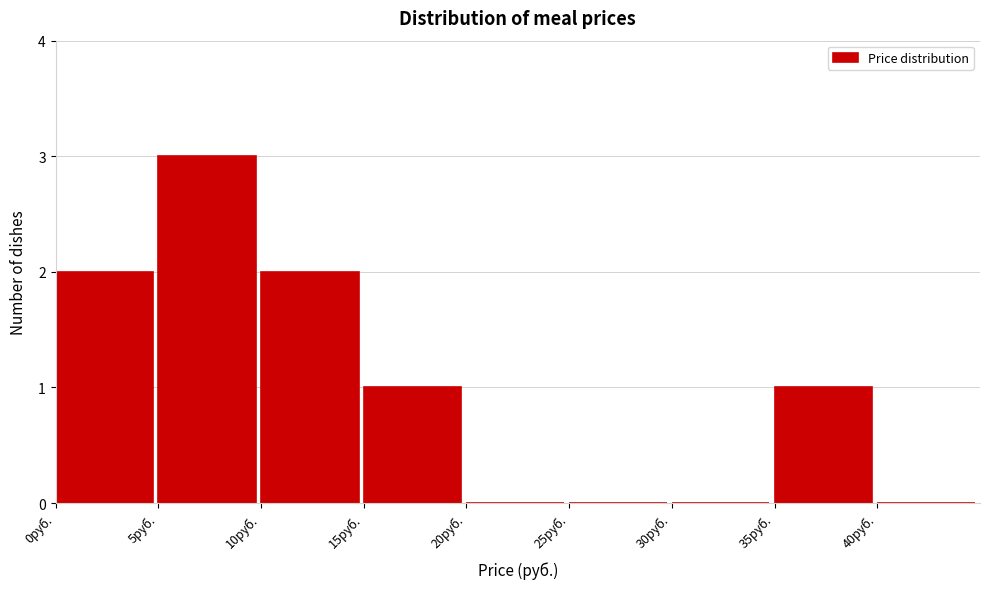

Which range on the x-axis has the tallest bar?

5 to 10